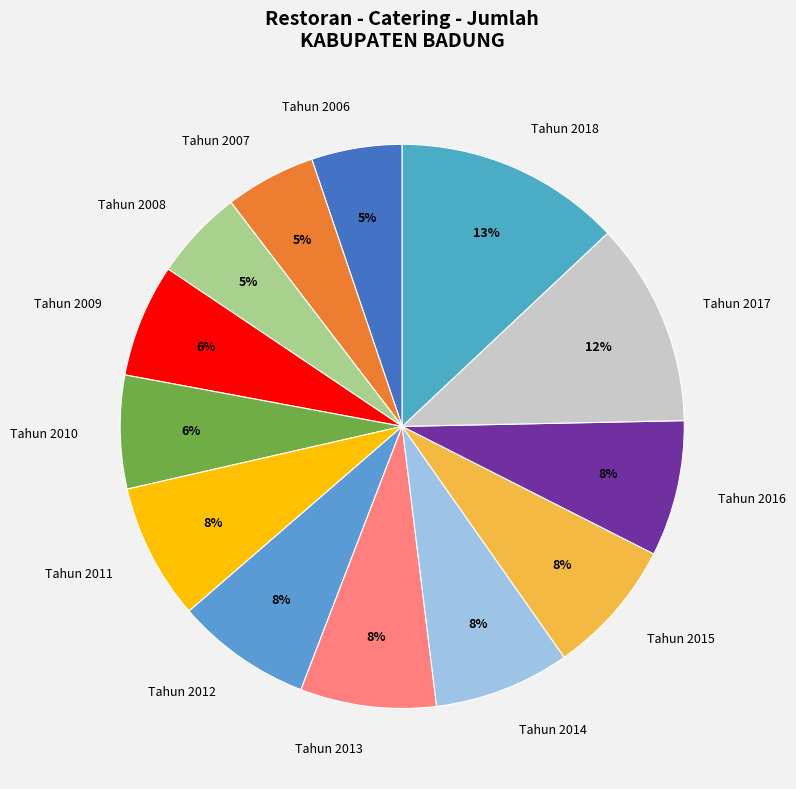

To the nearest percent, what is the difference between the largest and smallest slice percentages?

8%